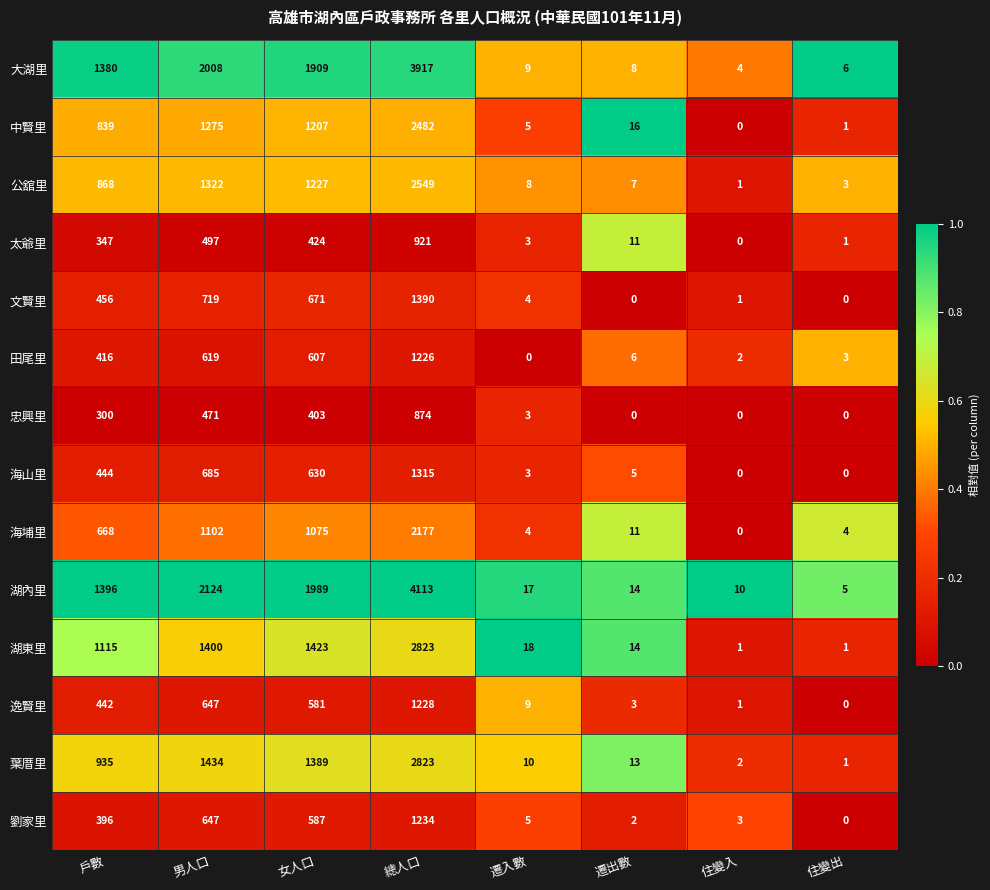

What is the difference between the highest and lowest values at 遷入數?

18